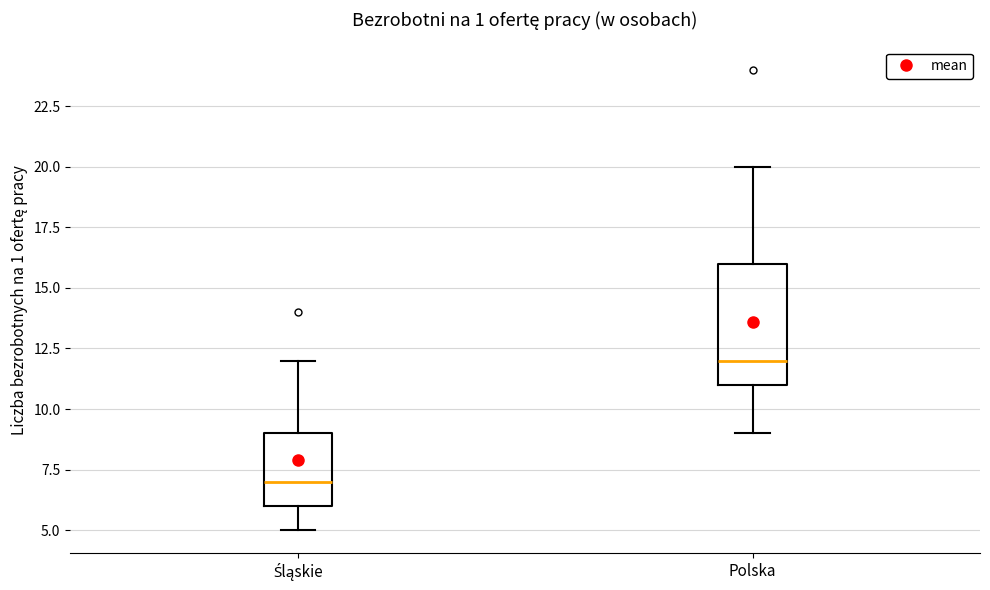

Which box is the tallest, from its lower edge to its upper edge?

Polska